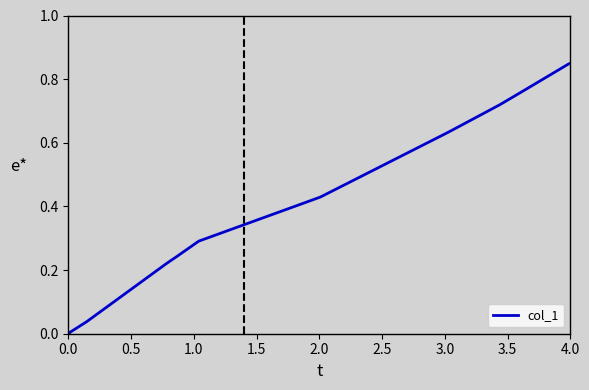

Does the chart have visible grid lines?

No